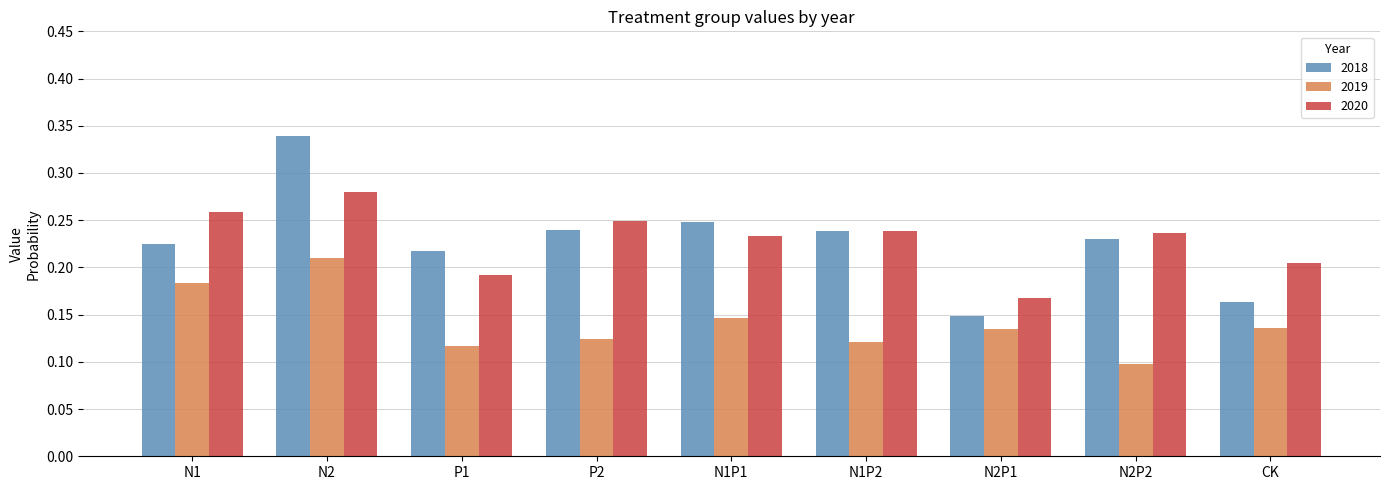

What position from the right is N2P2?

2